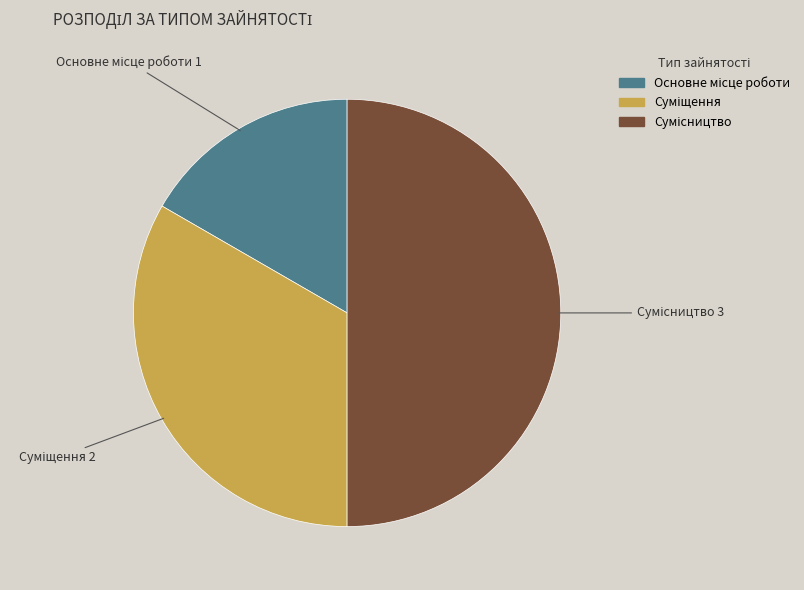

Count the number of slices in the pie.

3